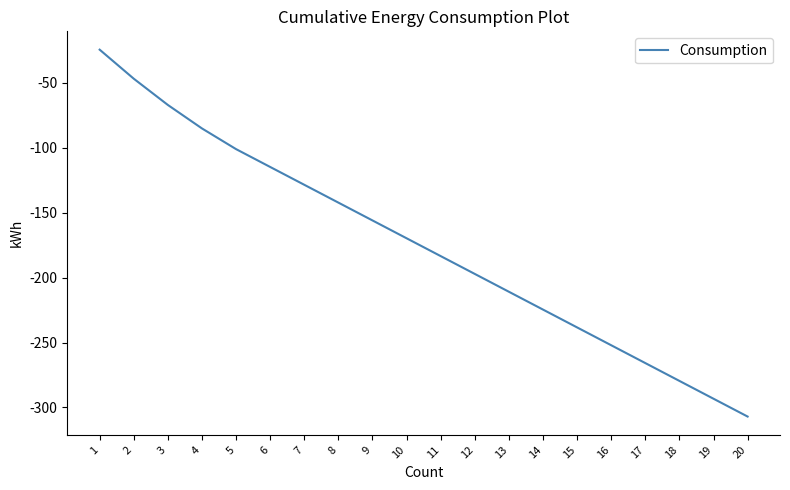

Reading left to right, extract all data points from this chart.

1=-24.7	2=-47.1	3=-67.3	4=-85.3	5=-101.2	6=-115.0	7=-128.7	8=-142.4	9=-156.1	10=-169.8	11=-183.5	12=-197.2	13=-211.0	14=-224.7	15=-238.4	16=-252.1	17=-265.8	18=-279.5	19=-293.3	20=-307.0